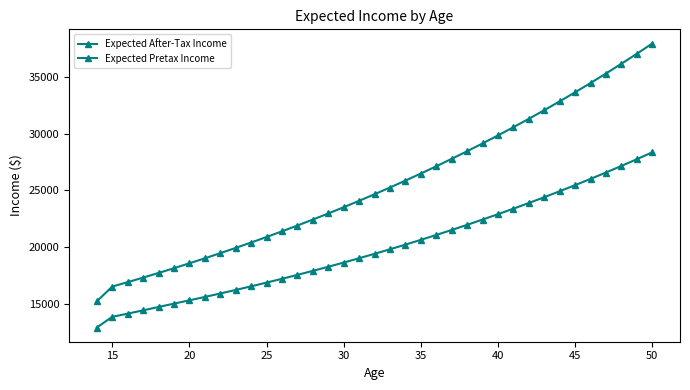

How many data points in Expected Pretax Income are less than 24654?

18